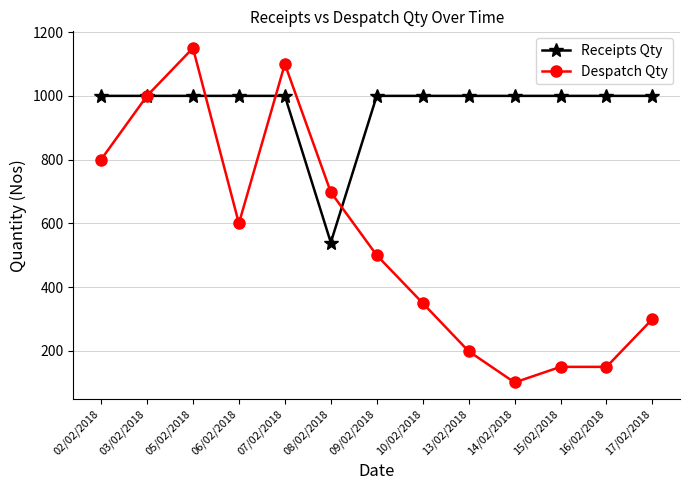

What is the greatest value displayed?

1150